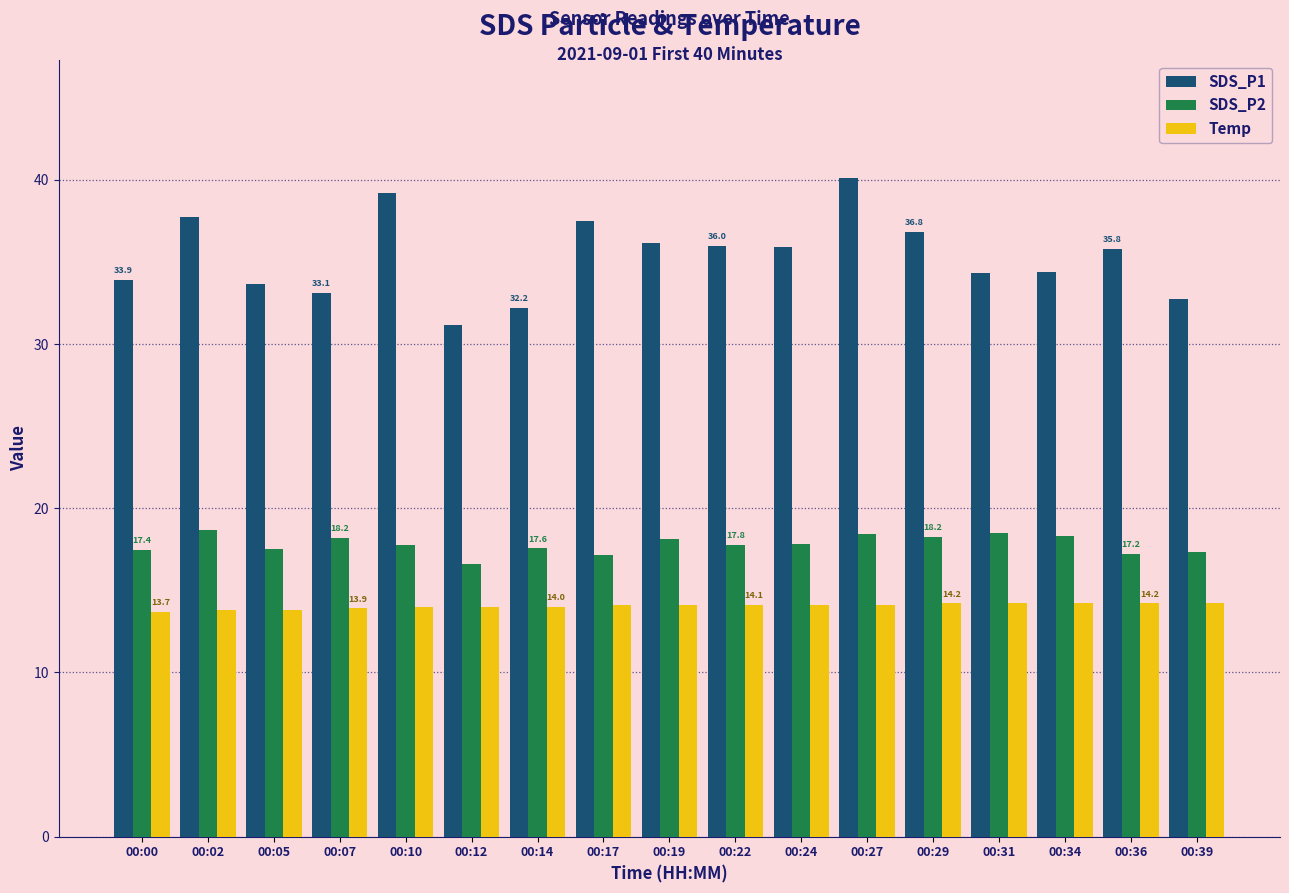

Rank the series by their average value, from highest to lowest.

SDS_P1, SDS_P2, Temp